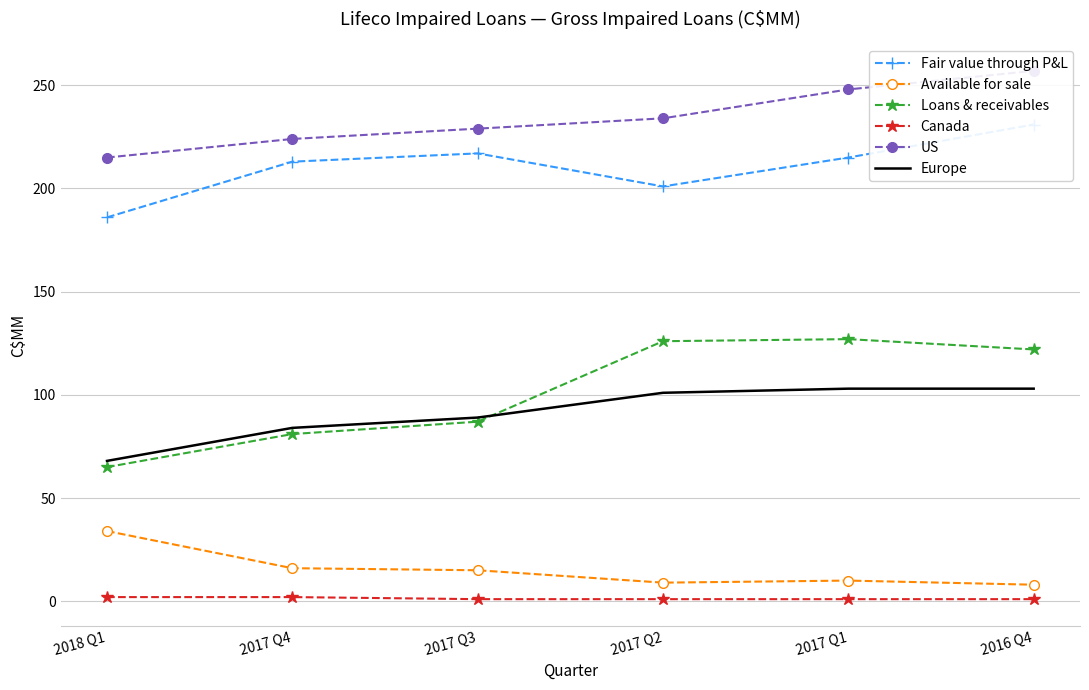

What is the sum of the Loans & receivables values at 2017 Q4 and 2018 Q1?

146